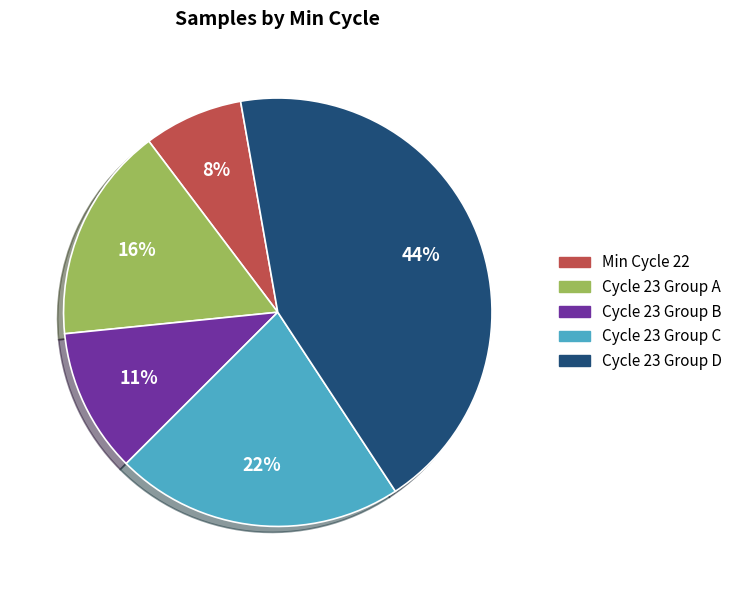

Is there any slice that represents more than half of the pie?

No